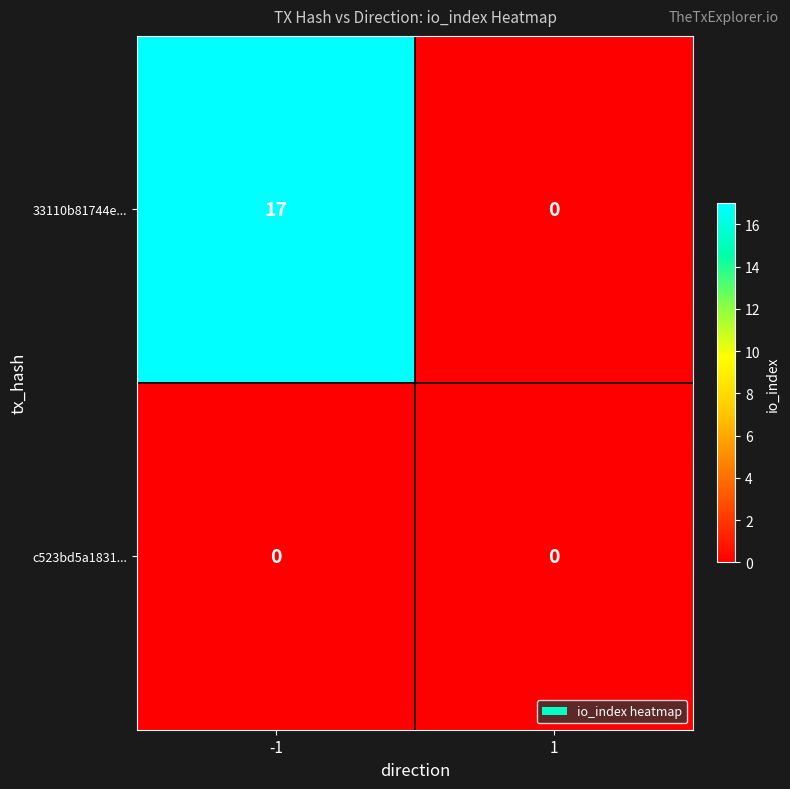

At -1, list the series in order from largest to smallest.

33110b81744e..., c523bd5a1831...